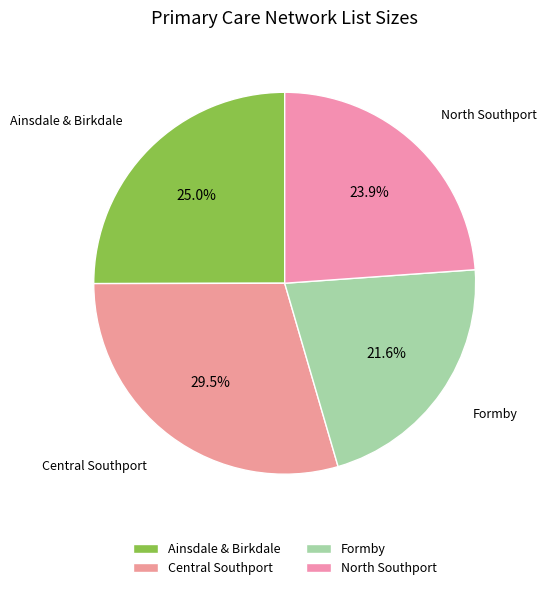

Do North Southport and Ainsdale & Birkdale together represent more than half of the pie?

No